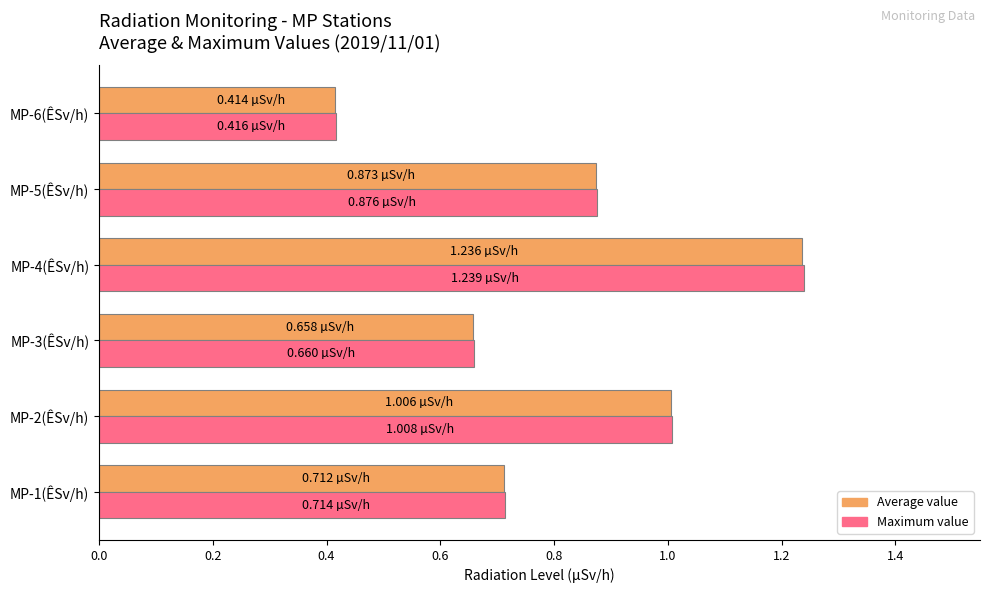

What is the difference between the maximum and minimum values in the Average value series?

0.8